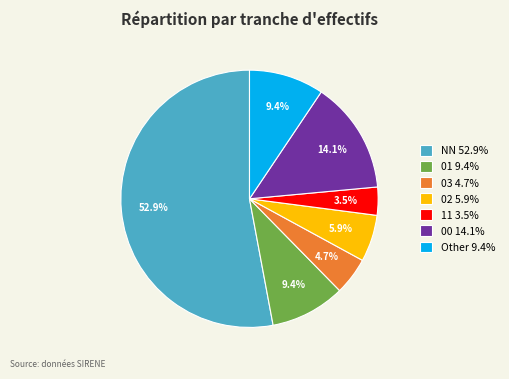

What is the majority slice?

NN 52.9%